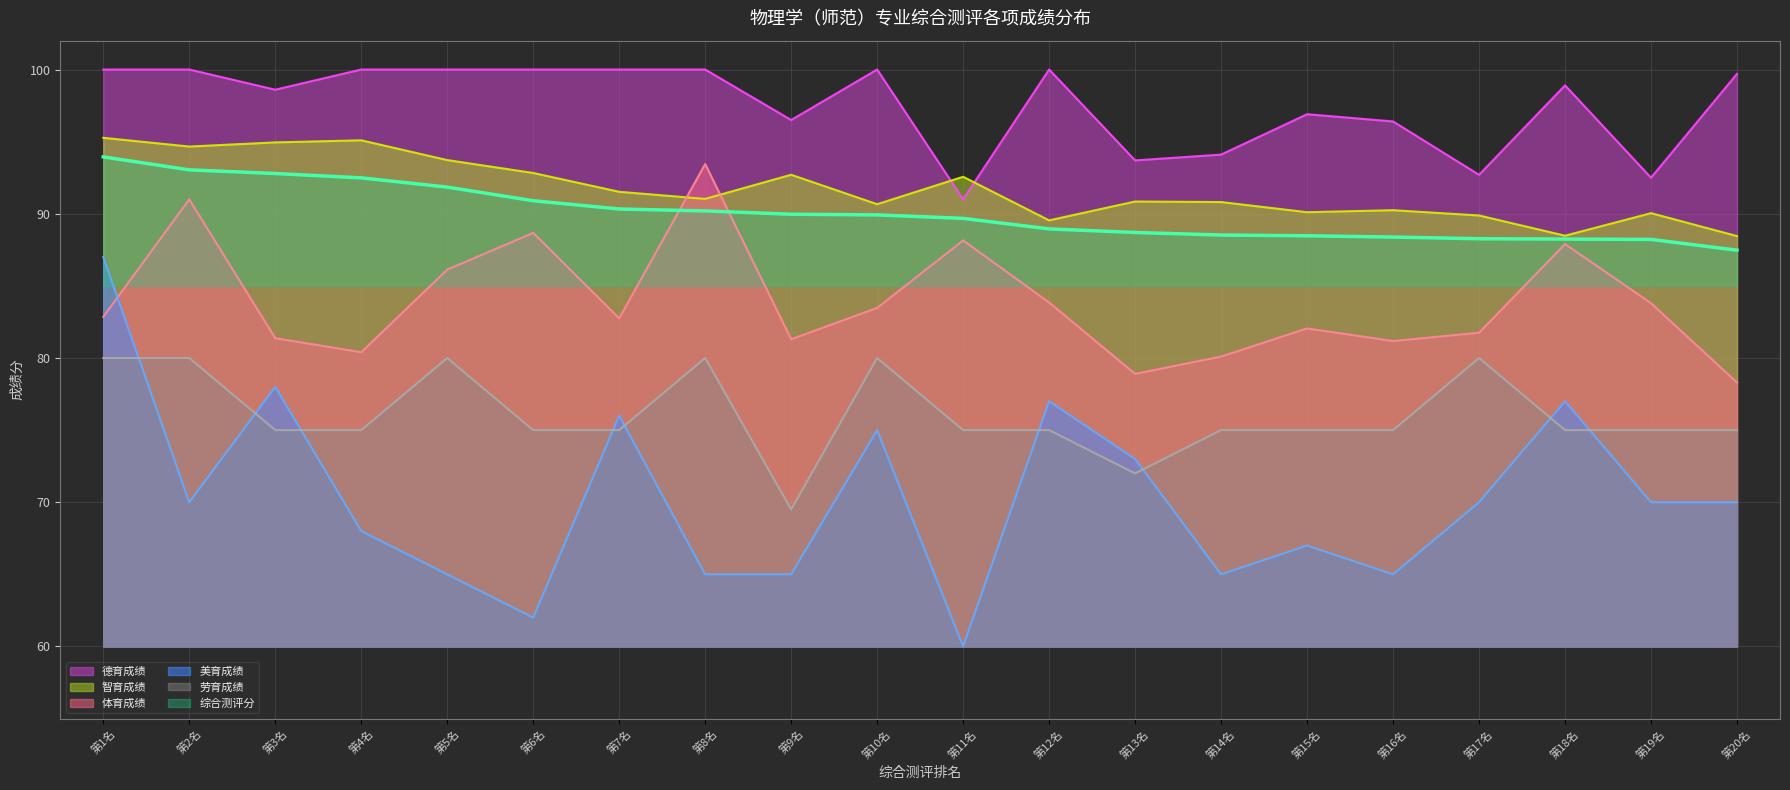

True or false: 劳育成绩 has more than 0 interior local peaks.

True